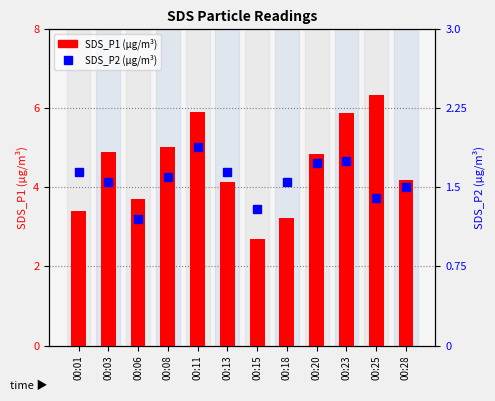

What is the value of the SDS_P1 bar at the 8th from the left?

3.2